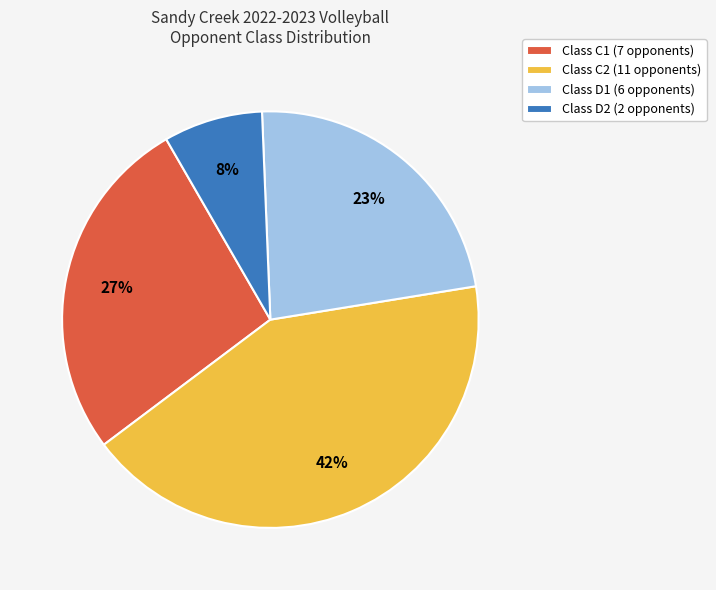

What percentage is the Class D1 (6 opponents) slice, to the nearest percent?

23%